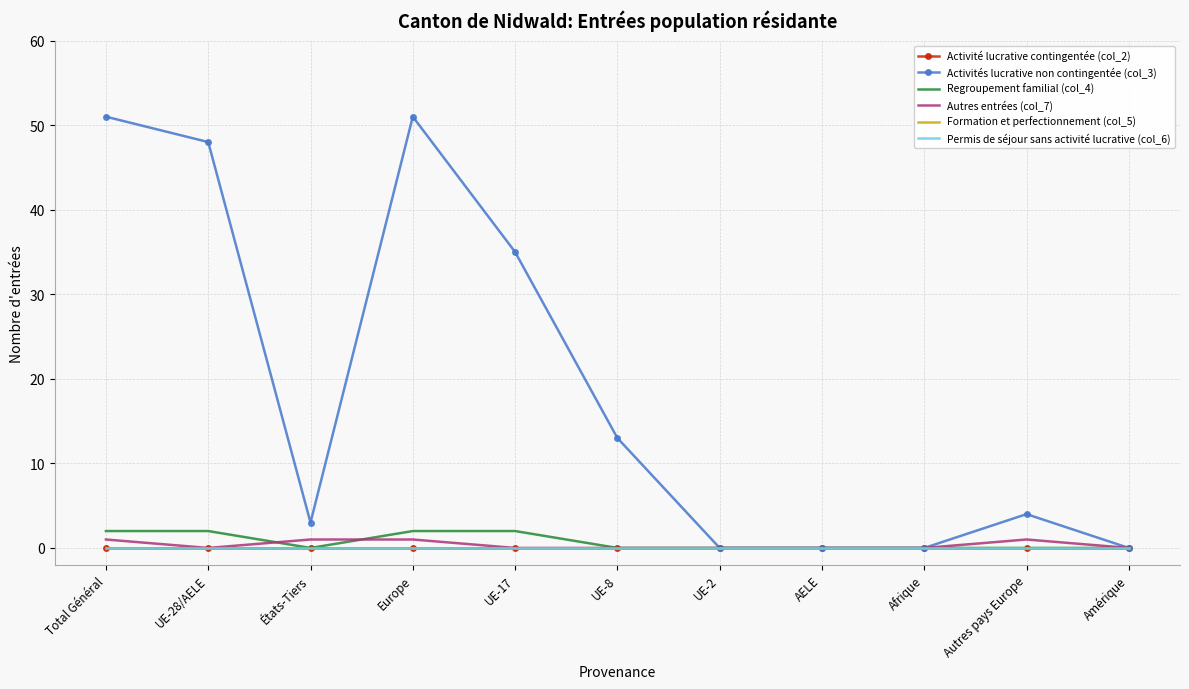

List the labels in order of Activités lucrative non contingentée (col_3) value, largest first.

Total Général, Europe, UE-28/AELE, UE-17, UE-8, Autres pays Europe, États-Tiers, UE-2, AELE, Afrique, Amérique